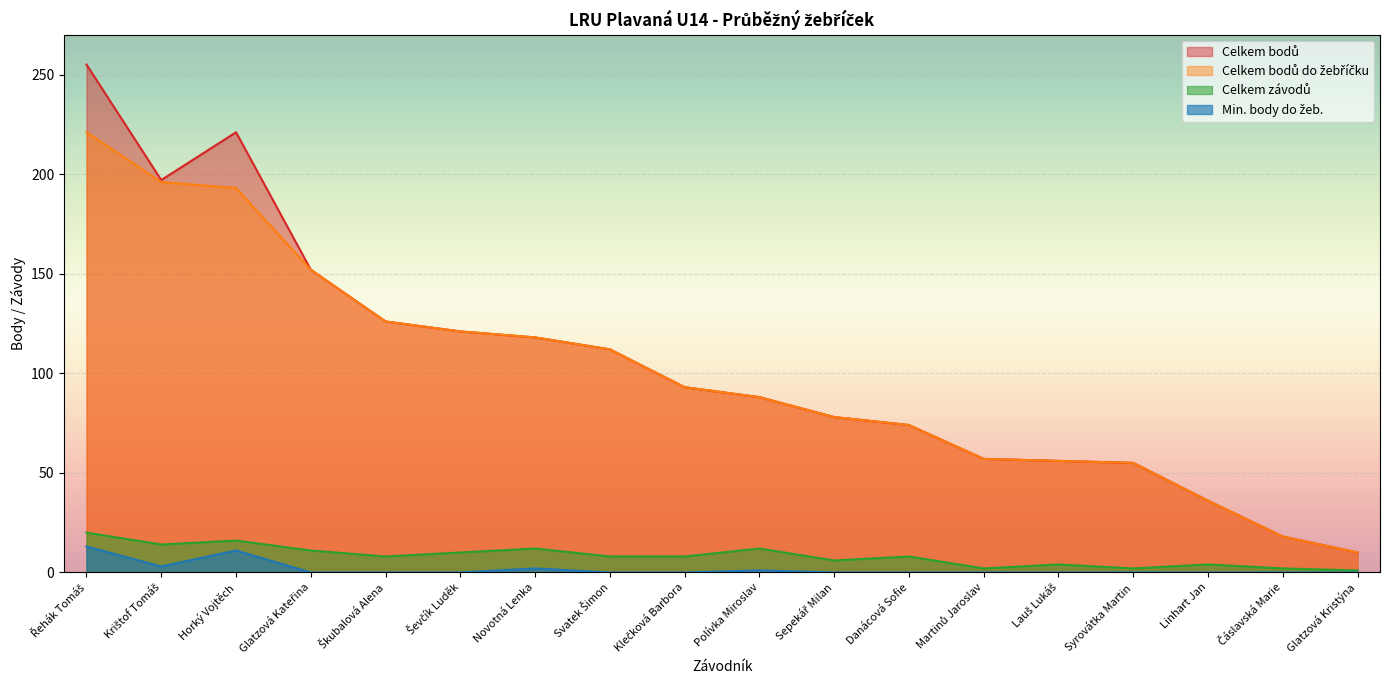

Which has a higher value, Glatzová Kateřina or Lauš Lukáš?

Glatzová Kateřina